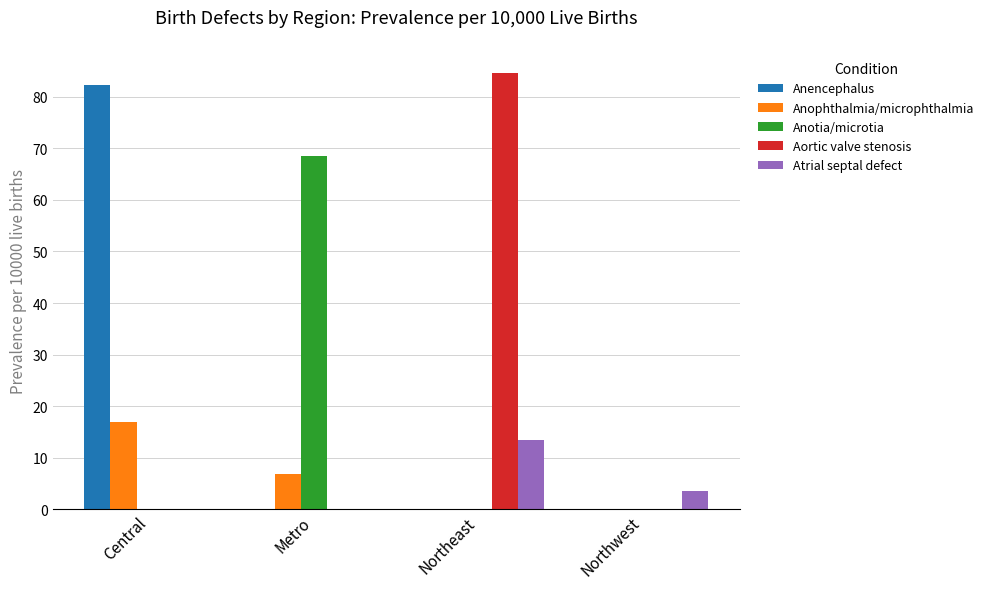

Which series changed the most between Metro and Northwest?

Anotia/microtia